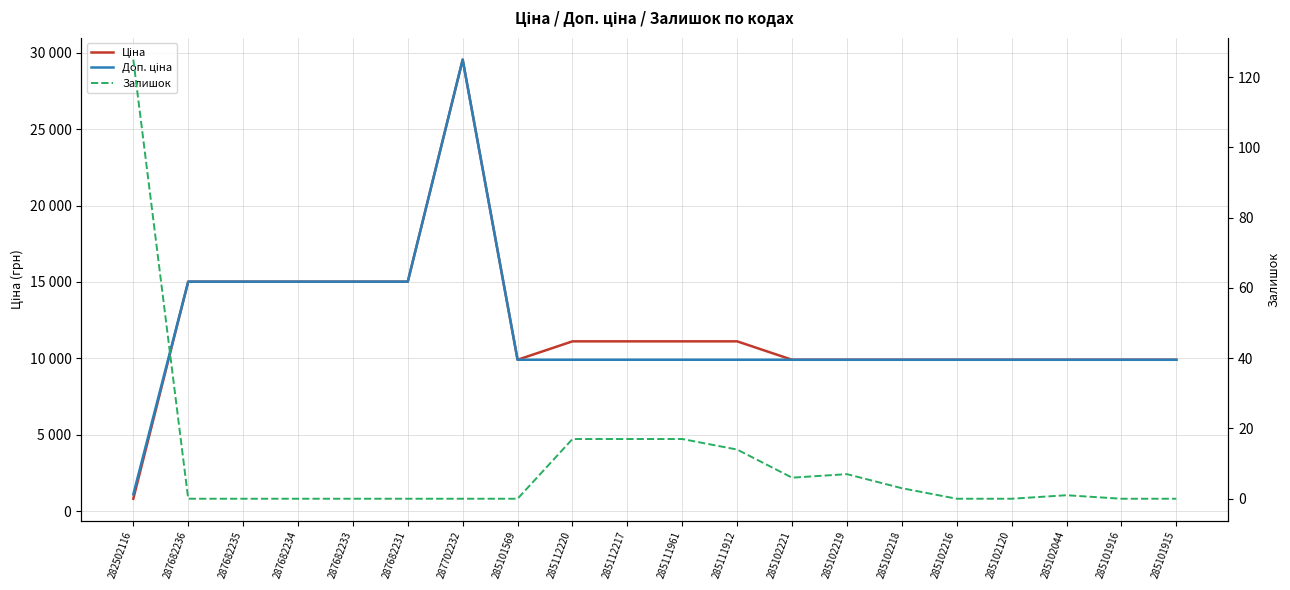

Does the chart display data point markers on the line(s)?

No